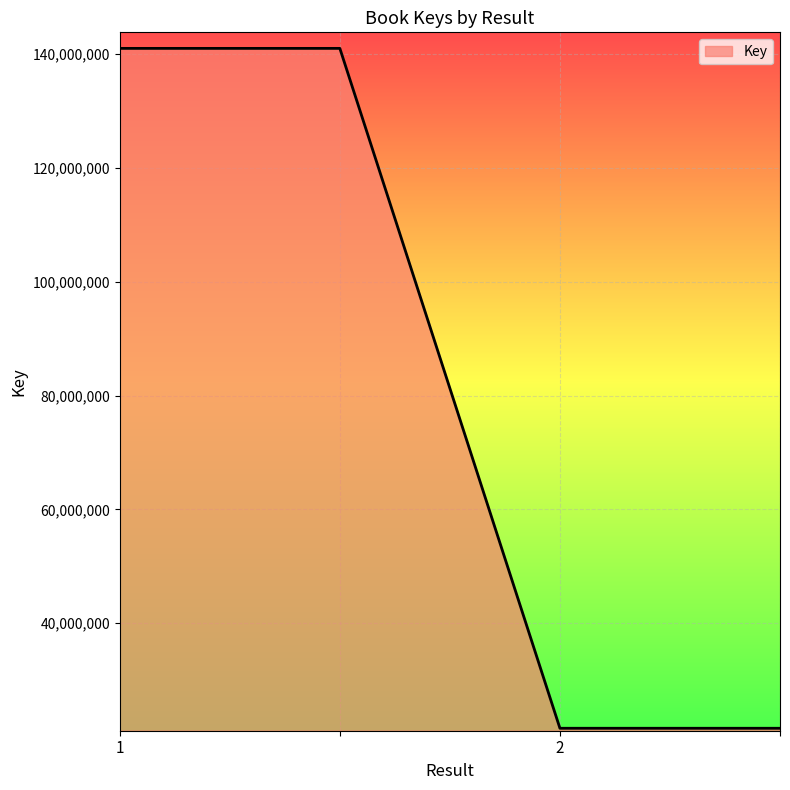

What is the average value?

81270311